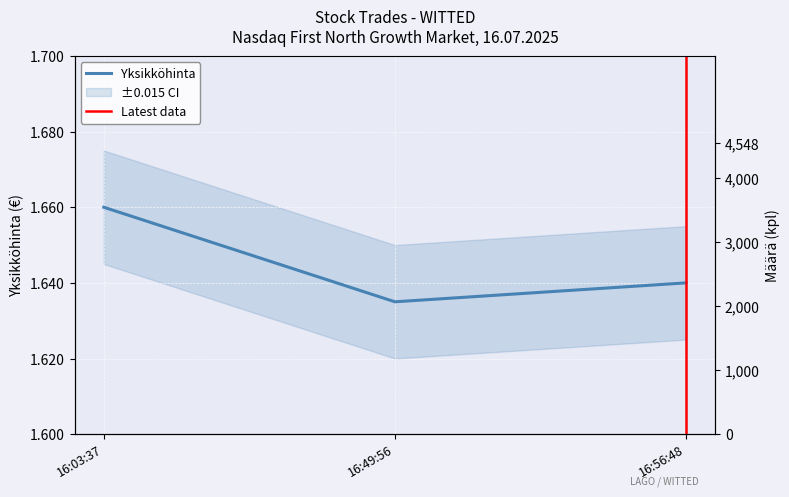

What is the average value?

1.6